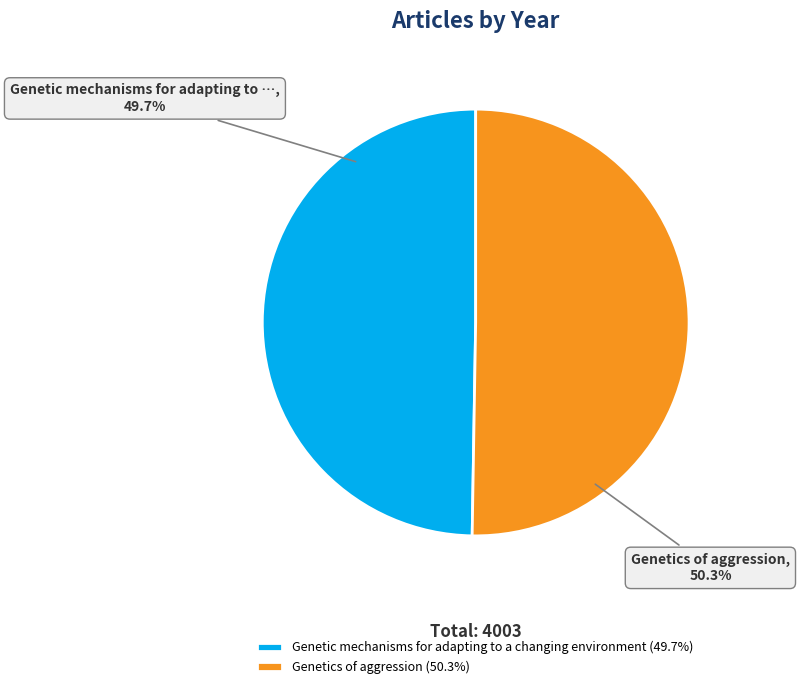

To the nearest percent, what portion does Genetic mechanisms for adapting to a changing environment represent?

50%